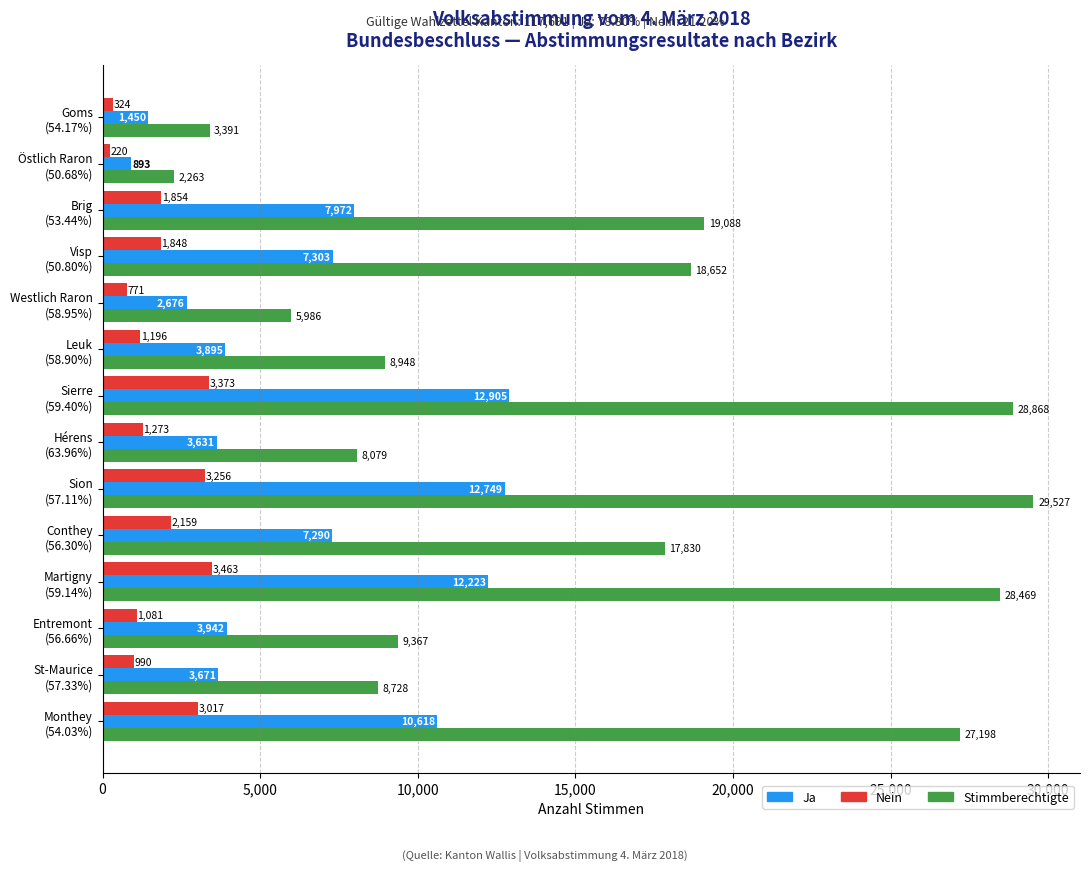

What is the difference between the second highest and second lowest values in the Nein series?

3049